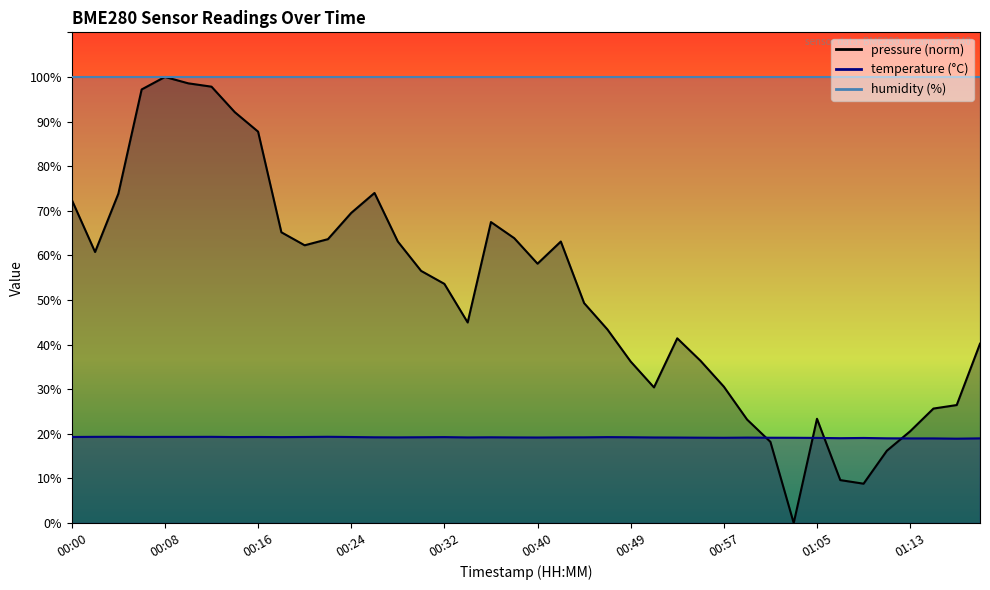

True or false: the data shows 19.1 at 01:01.

True